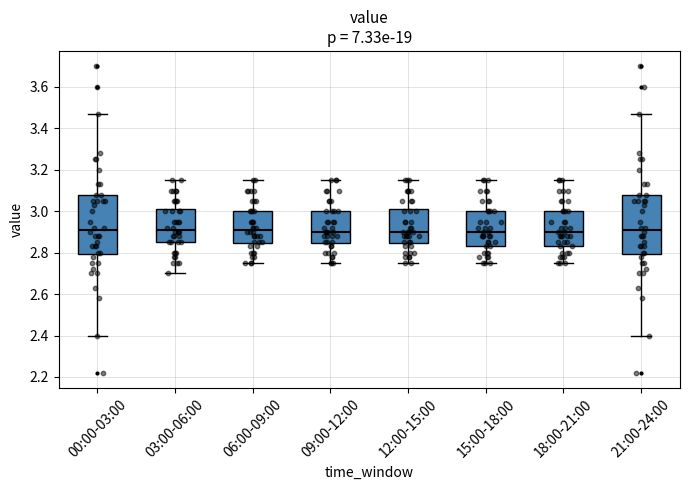

Reading left to right, read every box against the y-axis: the position of its median line, the range the box covers, and the ends of its whiskers. The values are not printed on the chart, so give them approximately, as read against the axis.

00:00-03:00: median 2.92, box 2.80 to 3.08, whiskers 2.40 to 3.48
03:00-06:00: median 2.92, box 2.86 to 3.02, whiskers 2.70 to 3.16
06:00-09:00: median 2.92, box 2.84 to 3.00, whiskers 2.76 to 3.16
09:00-12:00: median 2.90, box 2.84 to 3.00, whiskers 2.76 to 3.16
12:00-15:00: median 2.90, box 2.84 to 3.02, whiskers 2.76 to 3.16
15:00-18:00: median 2.90, box 2.84 to 3.00, whiskers 2.76 to 3.16
18:00-21:00: median 2.90, box 2.84 to 3.00, whiskers 2.76 to 3.16
21:00-24:00: median 2.92, box 2.80 to 3.08, whiskers 2.40 to 3.48